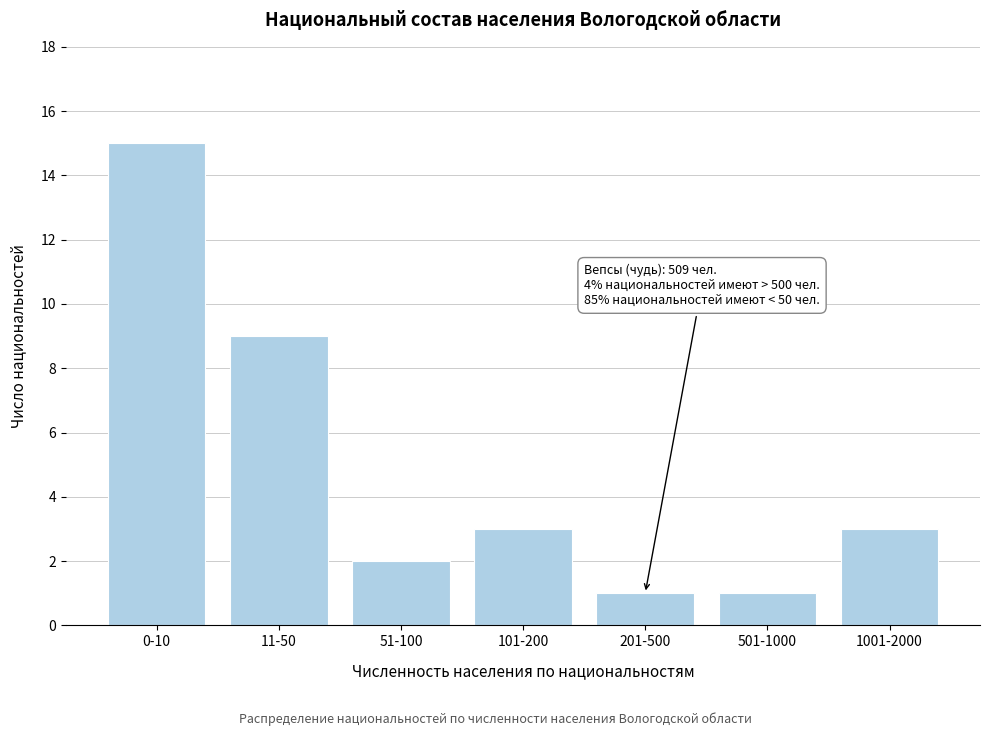

Reading left to right, what are all the values shown in this chart?

15	9	2	3	1	1	3